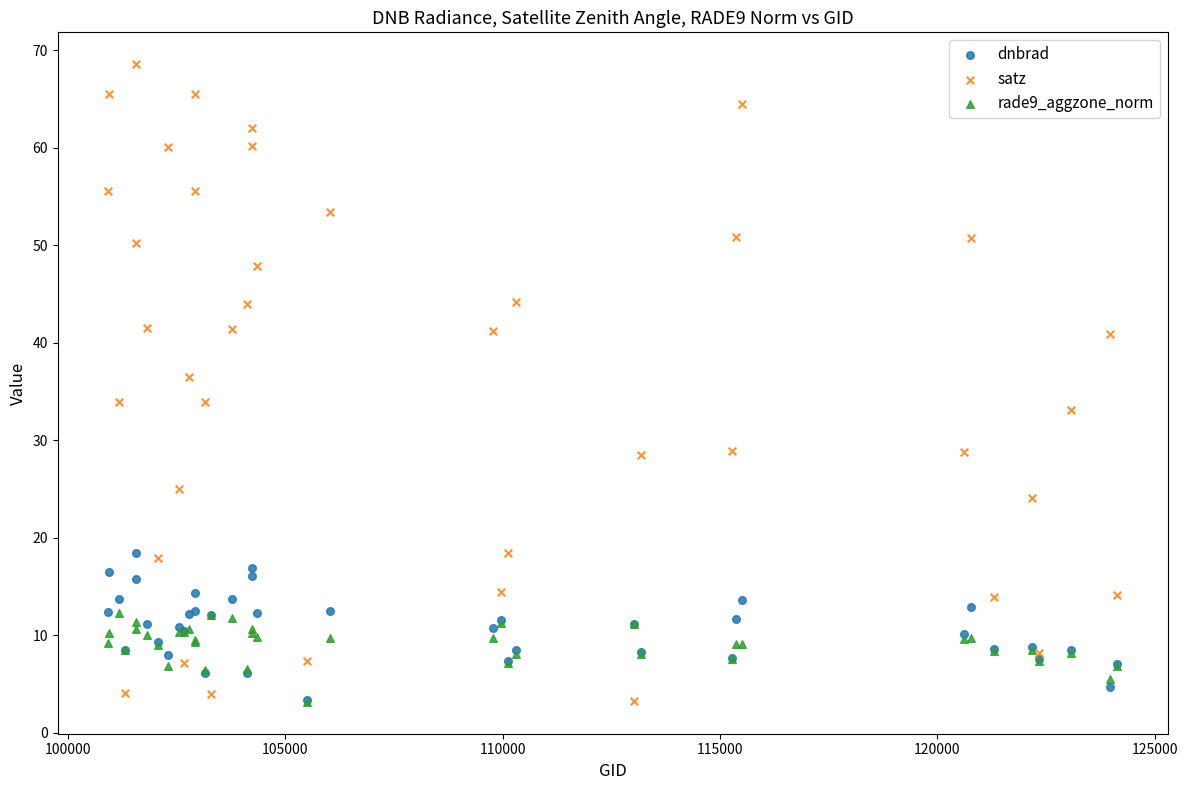

Which series has the widest spread of Y values?

satz